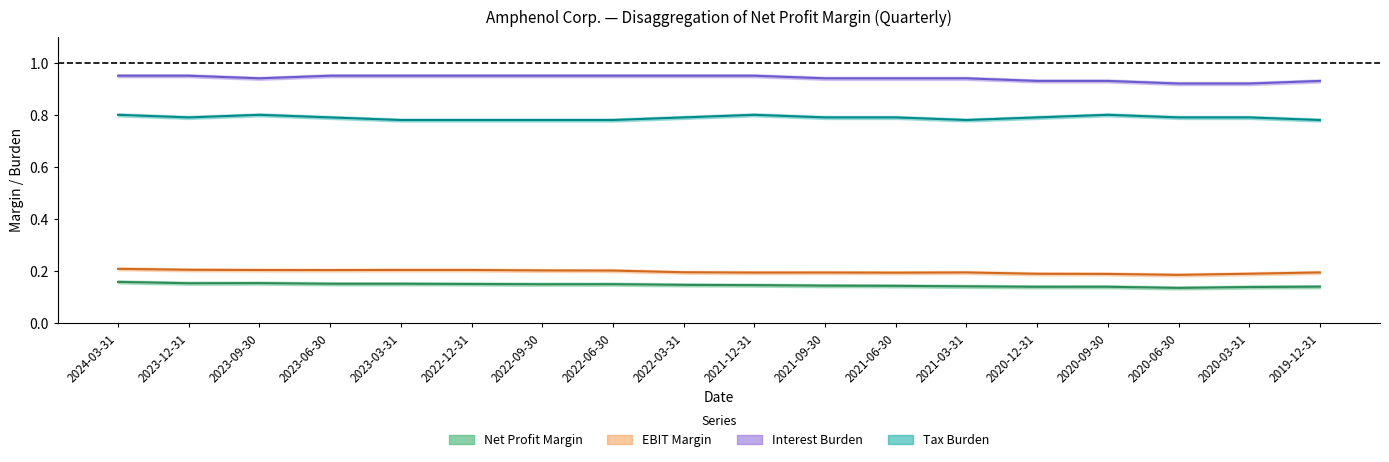

Which series has the largest range (max minus min)?

Interest Burden